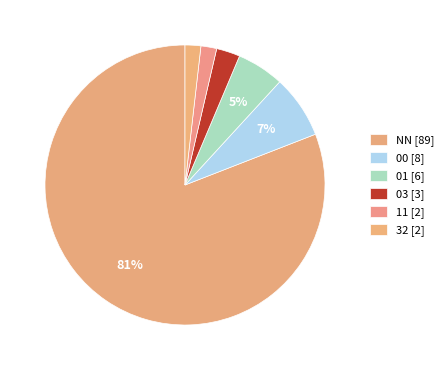

What portion of the pie excludes 32?

98.2%